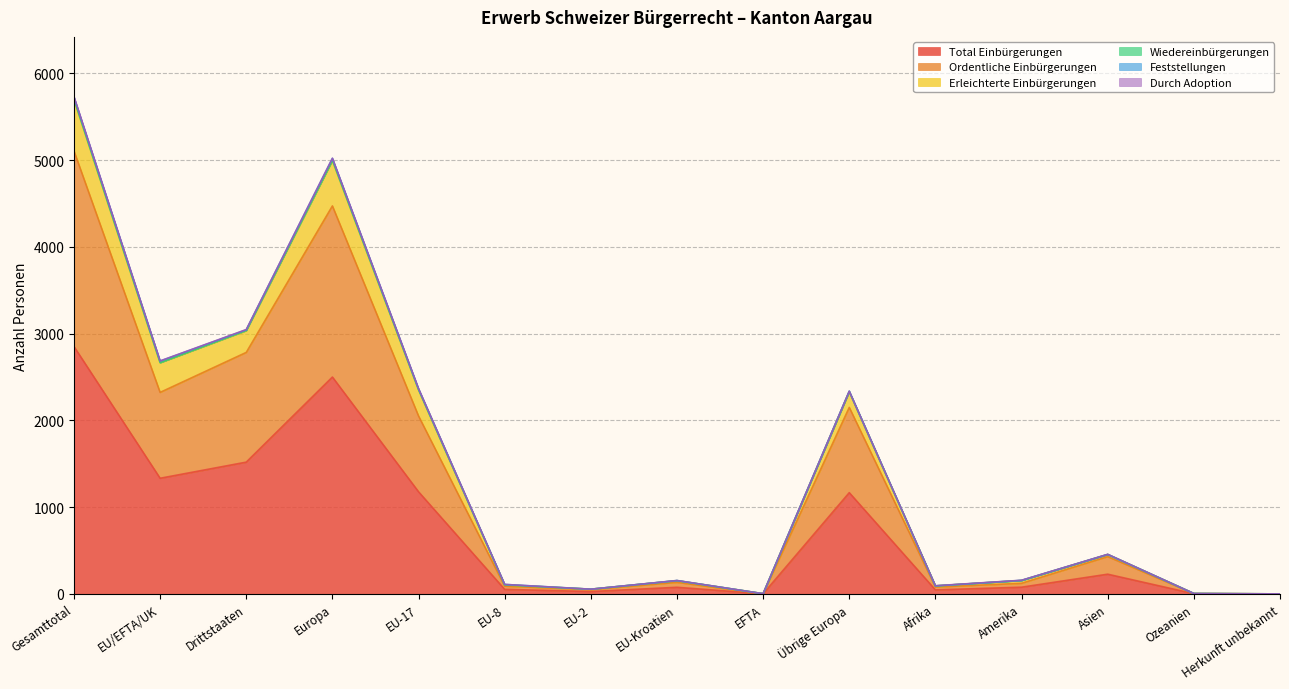

What is the value of the Erleichterte Einbürgerungen point at the 7th from the left?

54